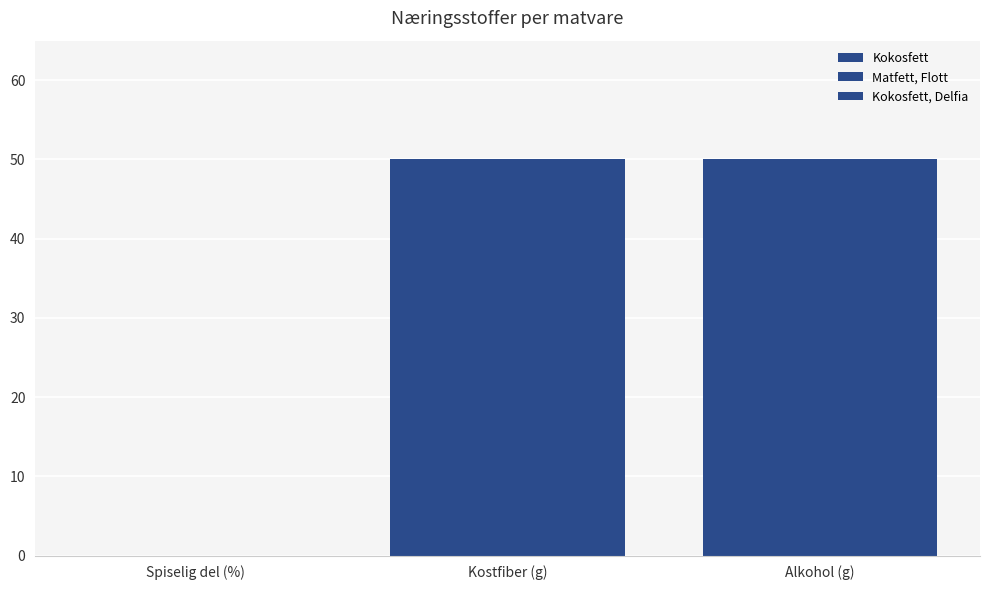

Reading left to right, list all the values displayed in this chart.

Kokosfett: 0	50	50
Matfett, Flott: 0	50	50
Kokosfett, Delfia: 0	50	50